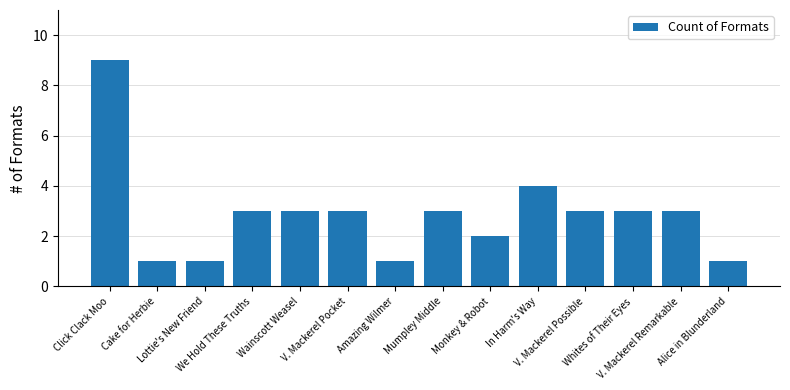

What is the greatest value displayed?

9